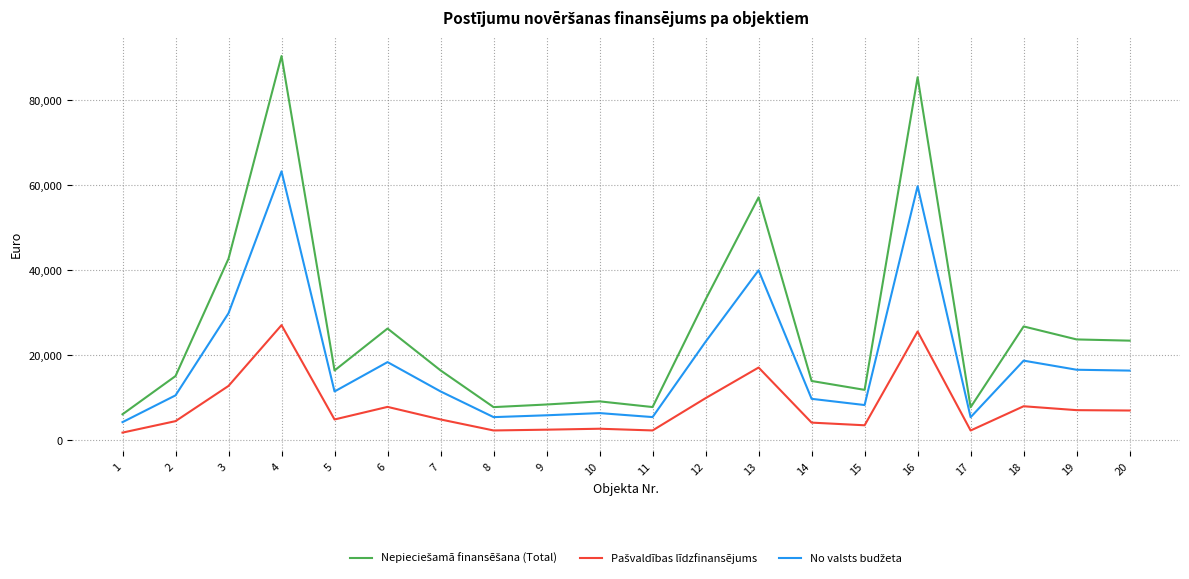

What is the difference between the highest and lowest values at 6?

18430.7